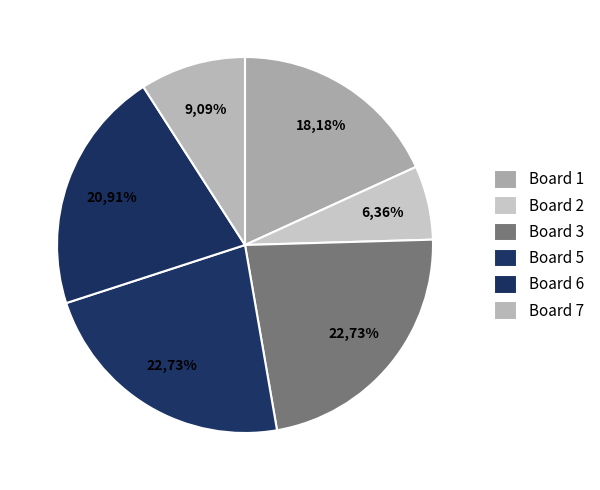

What is the largest slice in the pie chart?

Board 3